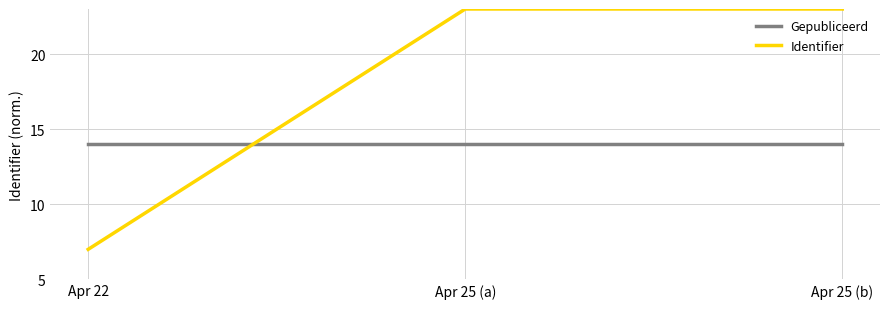

Is it true that Identifier equals 2 at Apr 22?

False